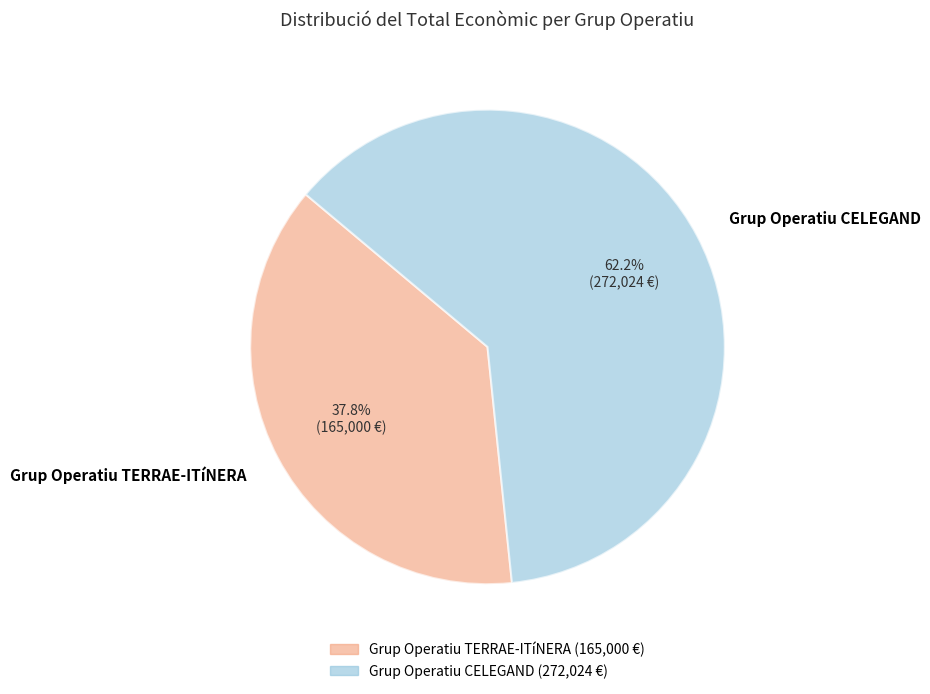

Does any single category account for the majority?

Yes